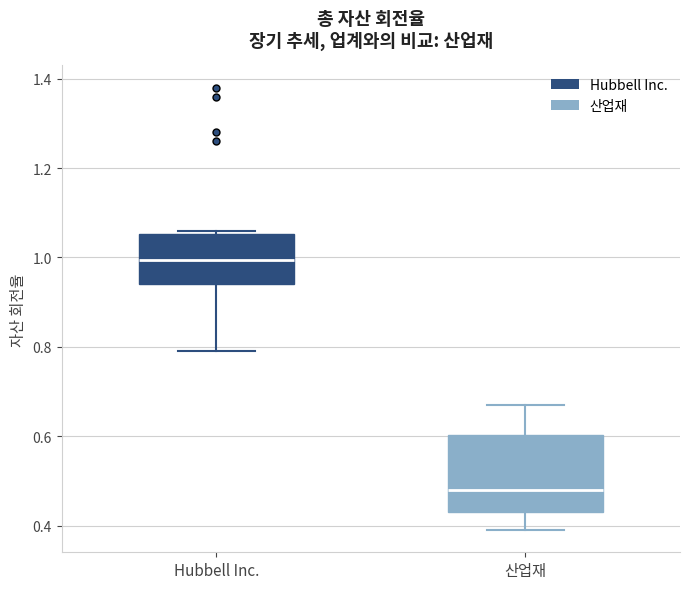

Comparing the boxes themselves (not the whiskers), which one is the tallest?

산업재